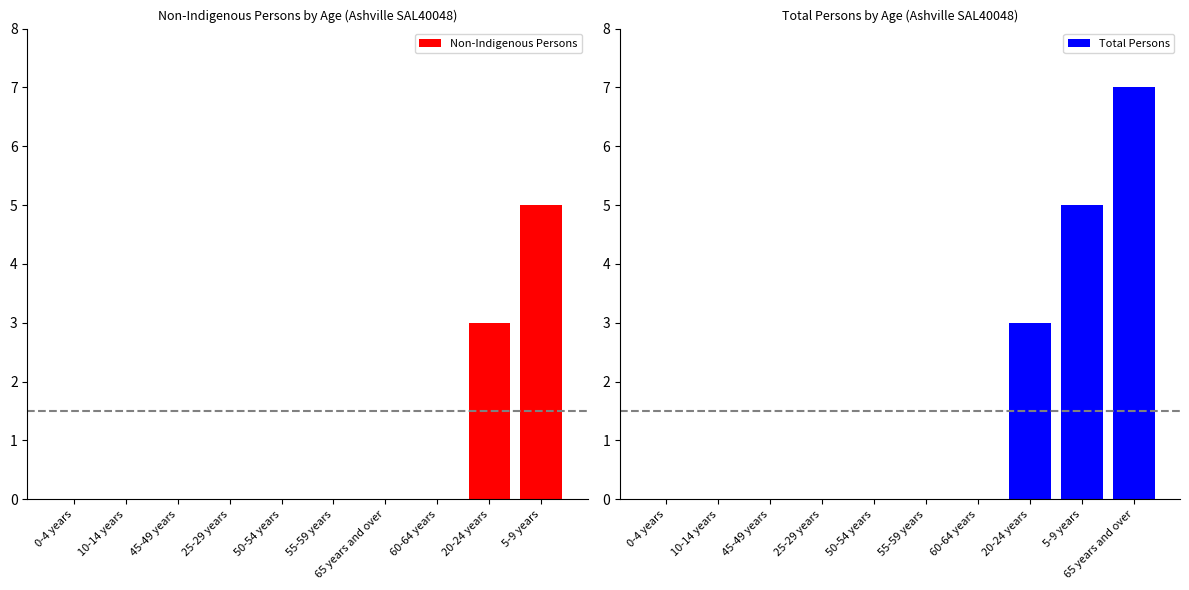

Does the chart contain any negative values?

No